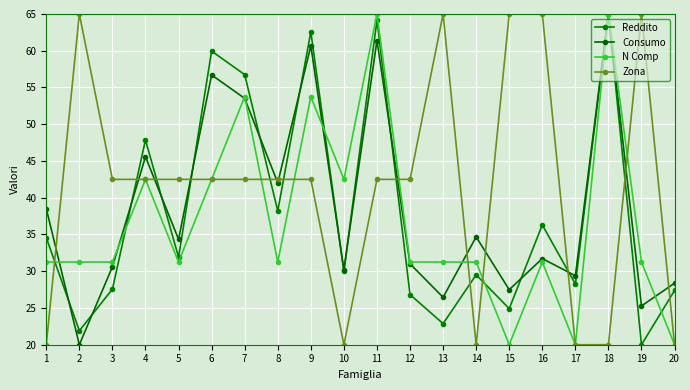

What is the average value of the Reddito series?

37.8